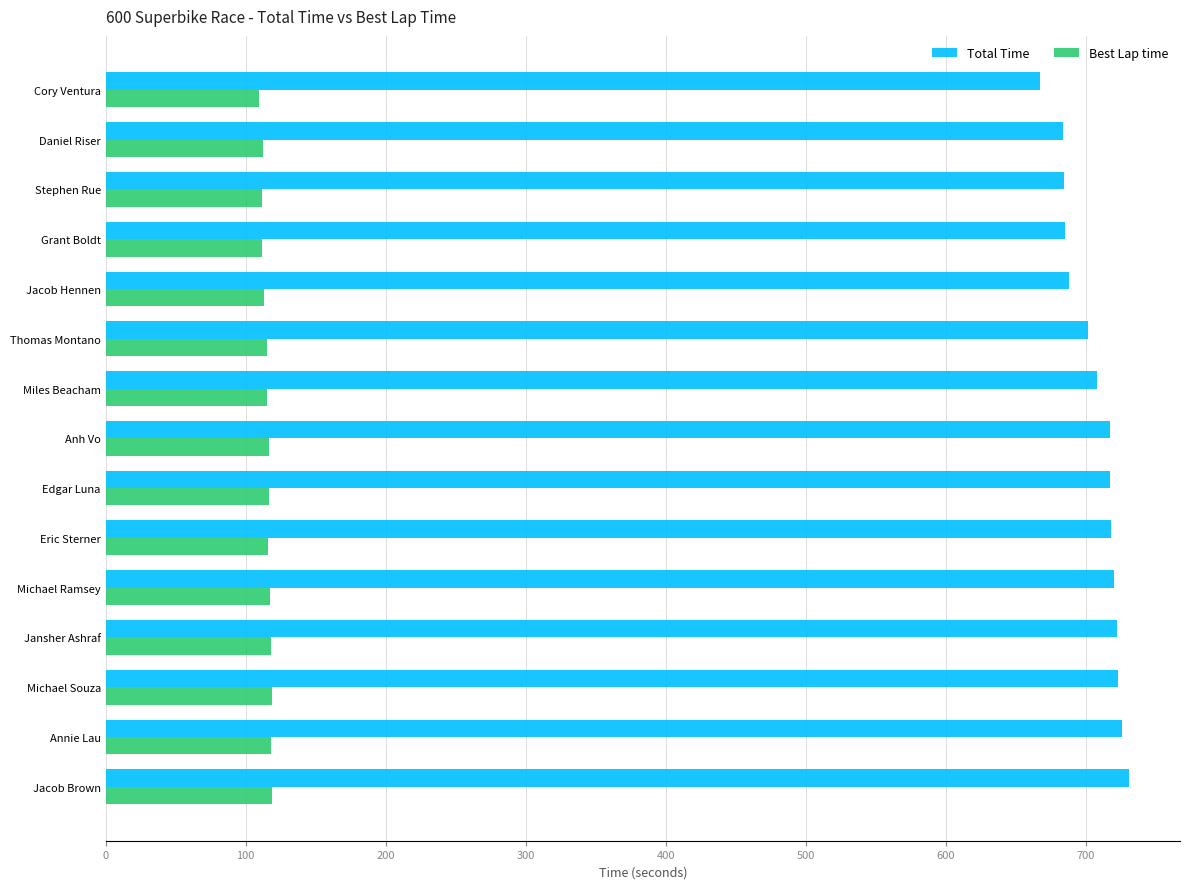

How many data points in Total Time are above 717?

8